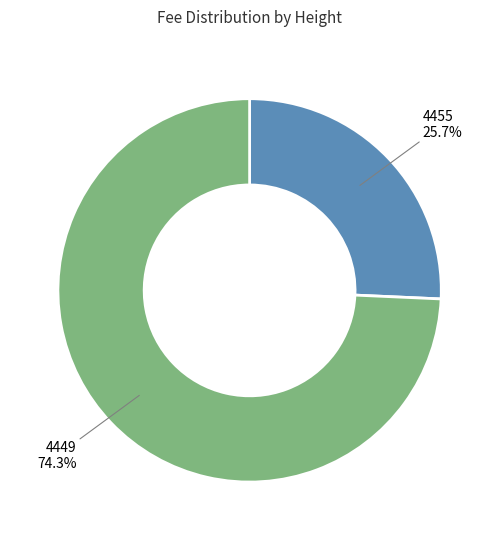

How many slices are in this pie chart?

2